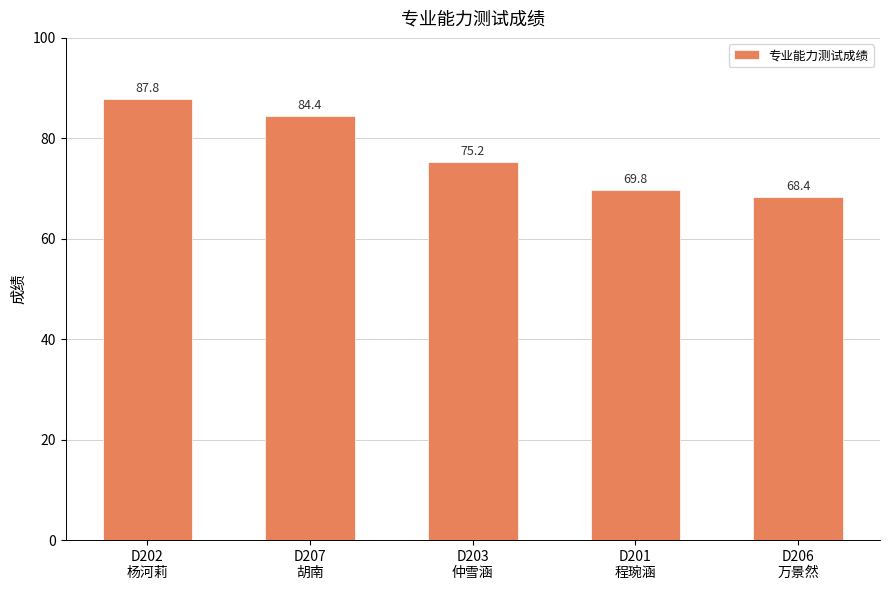

What is the label of the 1st bar from the right?

D206
万景然